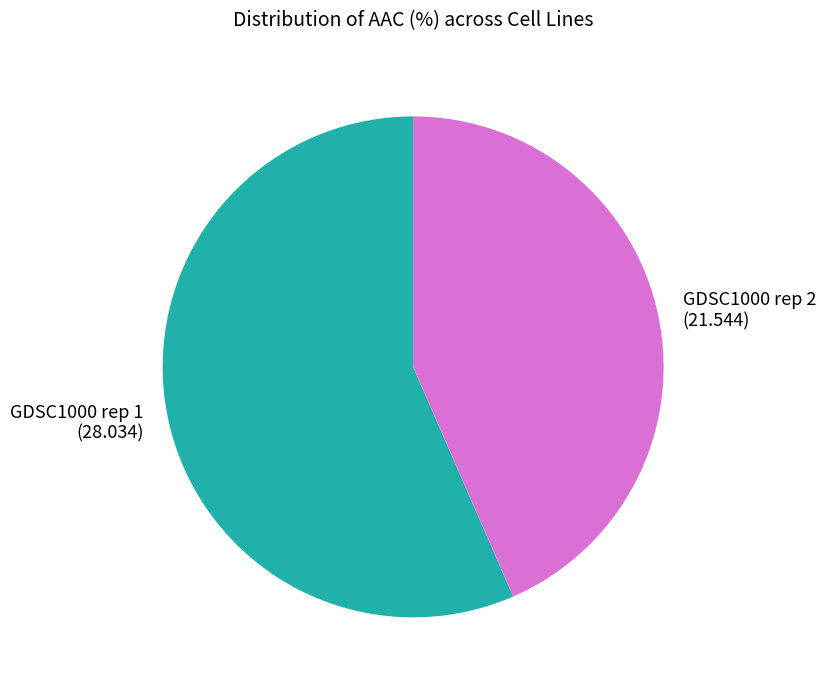

What is the ratio of the value at GDSC1000 rep 1 to the value at GDSC1000 rep 2?

1.3